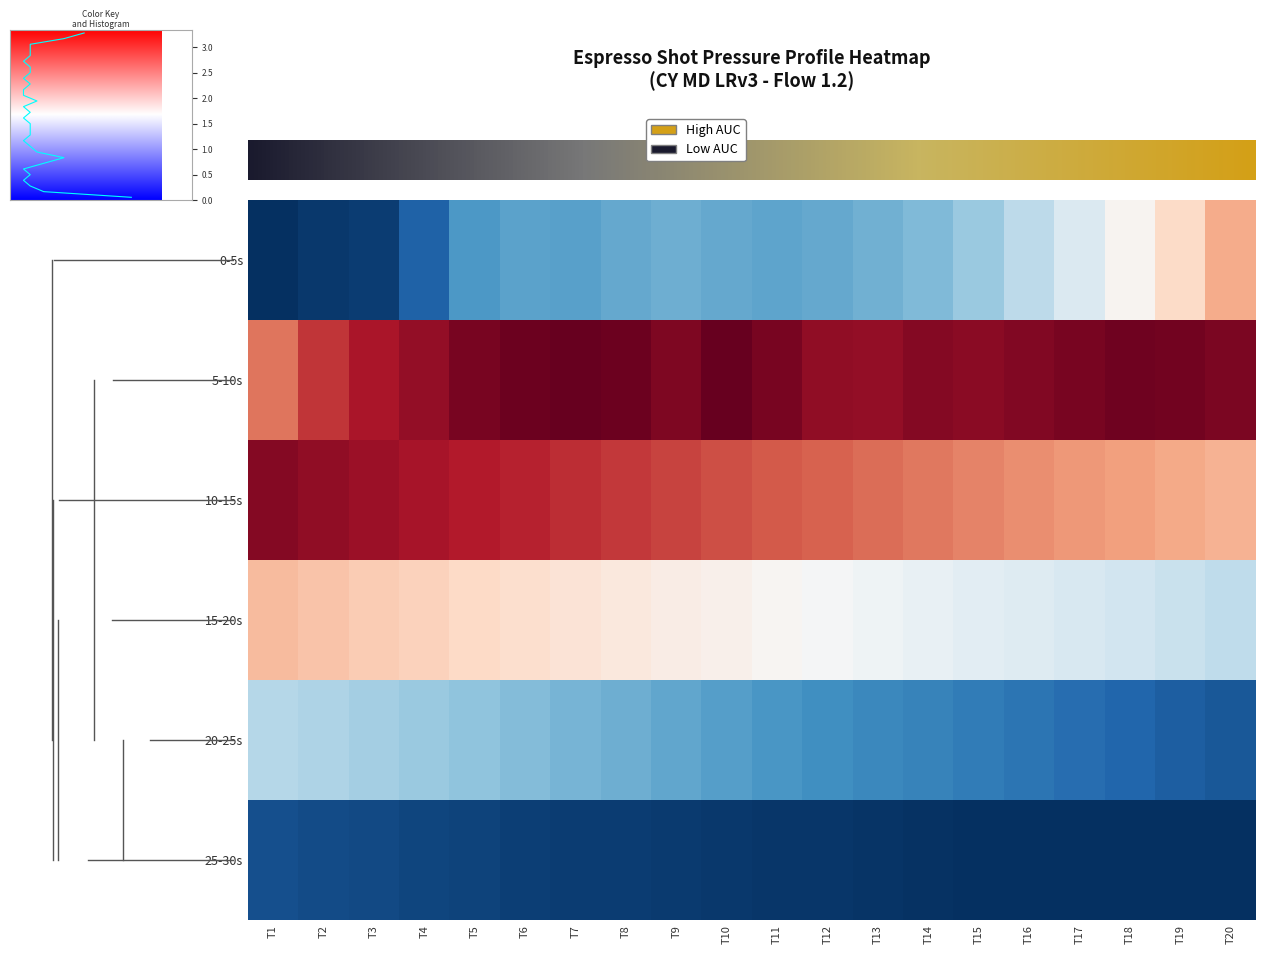

At which label is 25-30s closest to 0?

T16